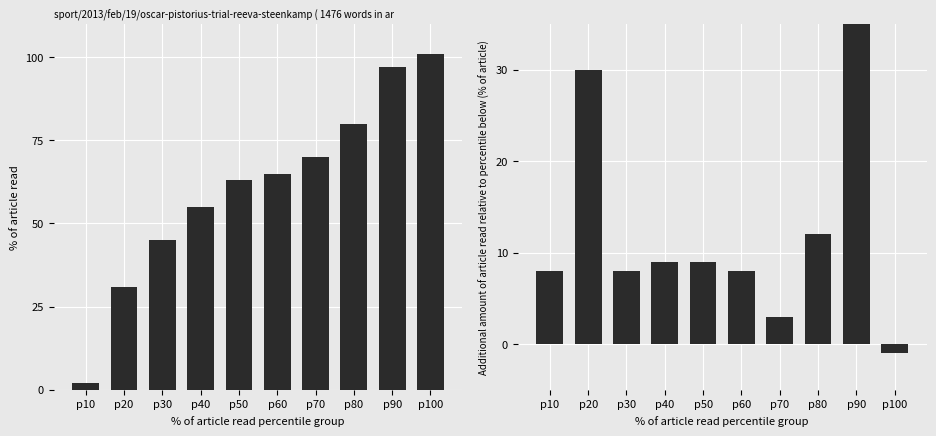

At which category does the chart reach its minimum across all series?

p100